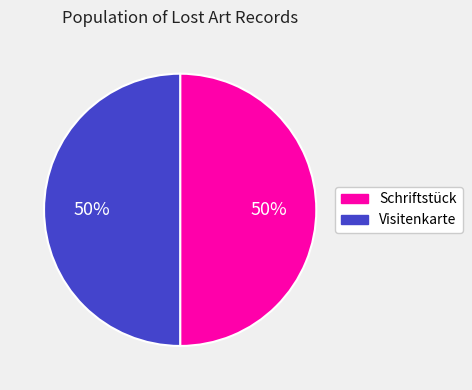

To the nearest percent, what is the combined percentage of Visitenkarte and Schriftstück?

100%